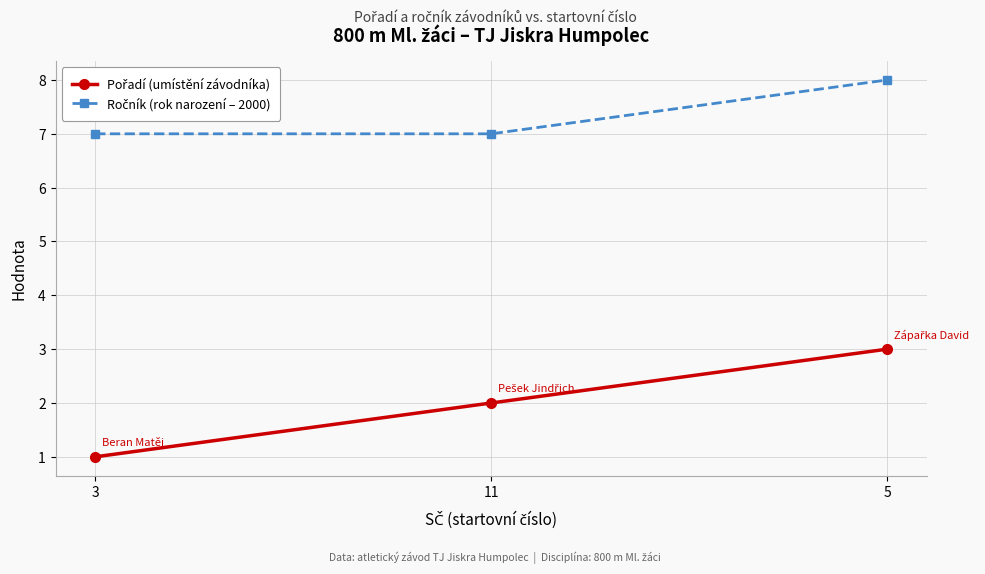

What is the total value across all series at 11?

9